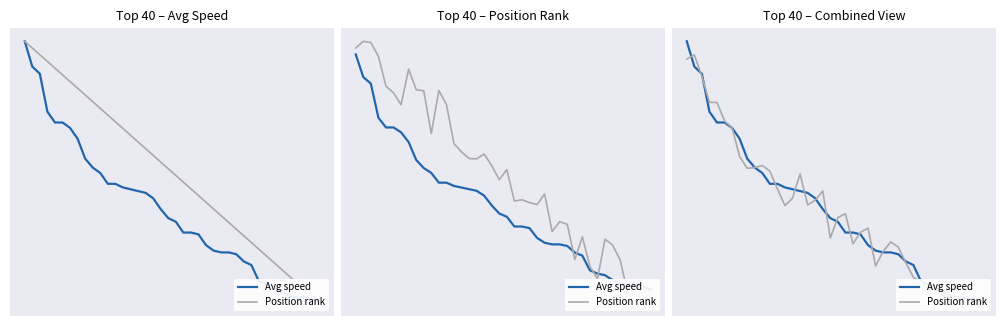

What are all the series names shown in the legend?

Avg speed, Position rank